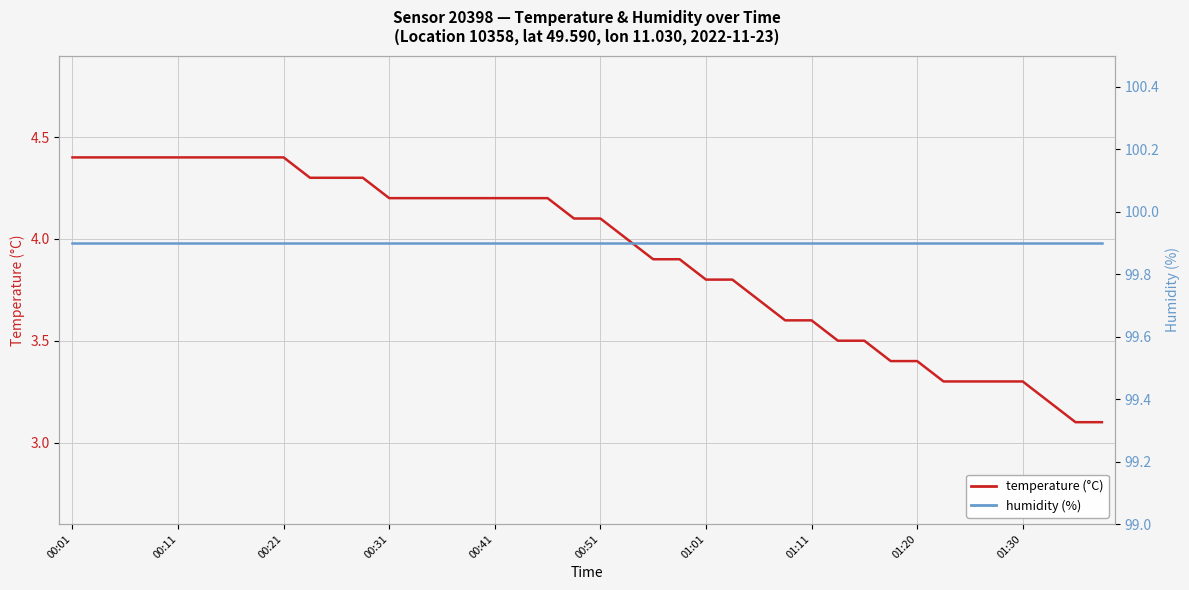

Is it true that humidity equals 99.9 at 01:11?

True